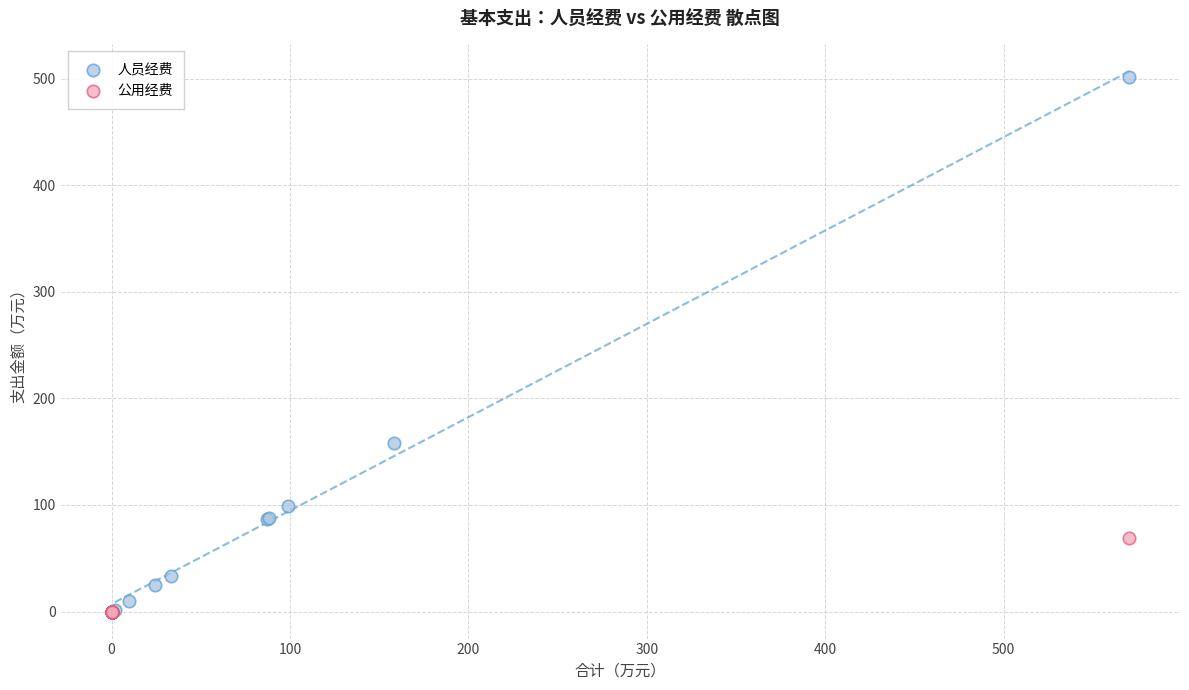

Which series contains the highest Y value?

人员经费